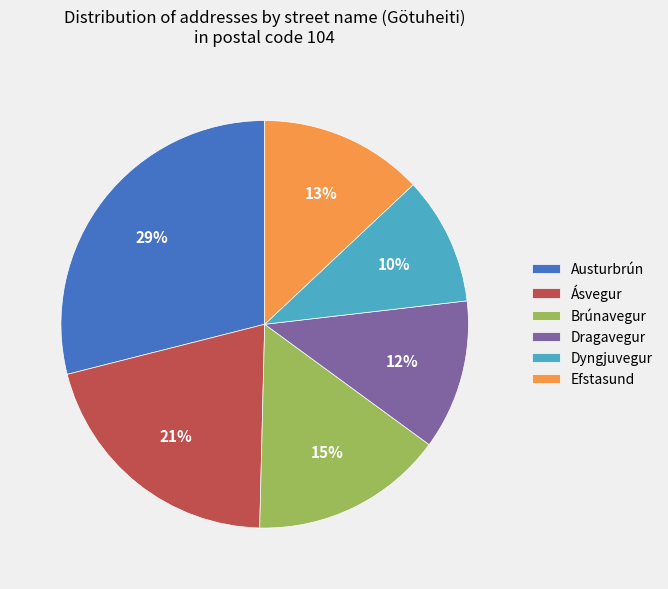

Do Dyngjuvegur and Brúnavegur together represent more than half of the pie?

No